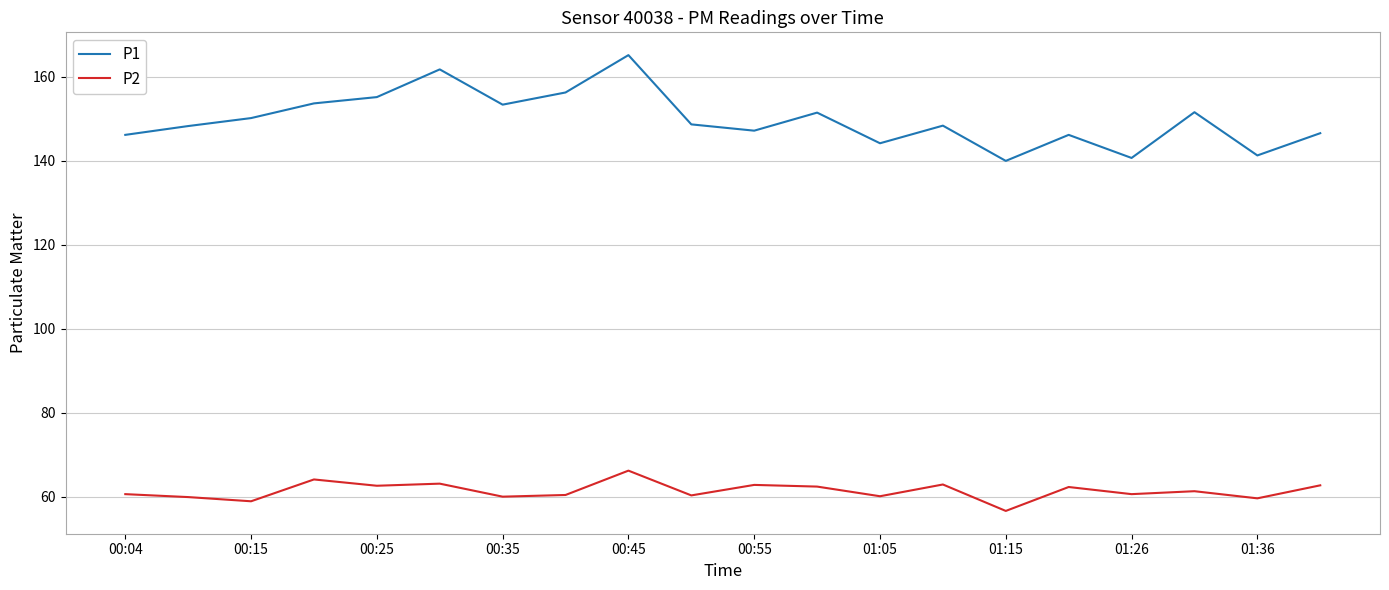

What is the average value of the P2 series?

61.4